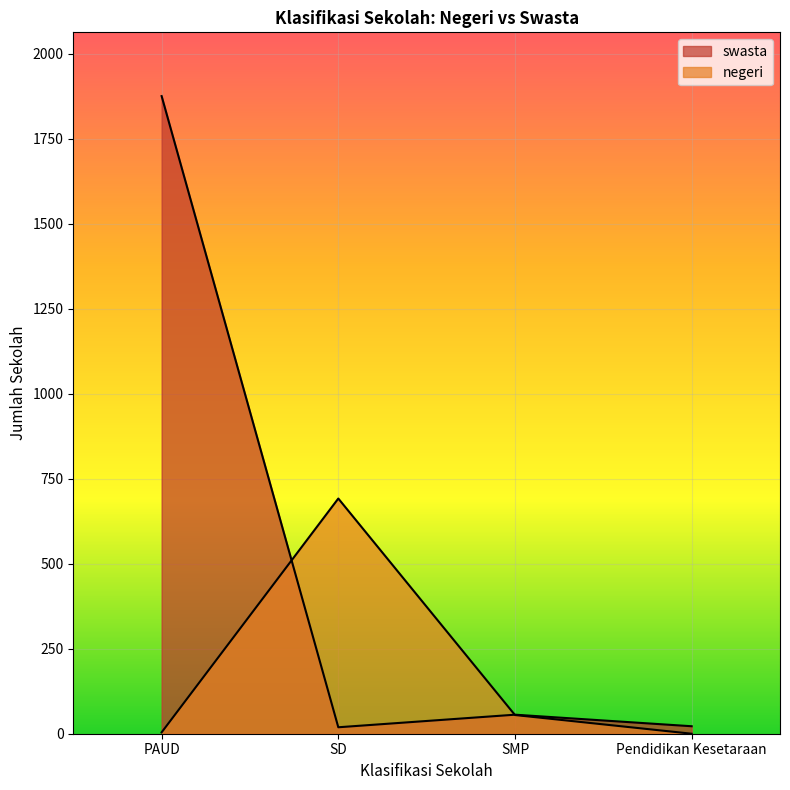

What are all the series names shown in the legend?

negeri, swasta